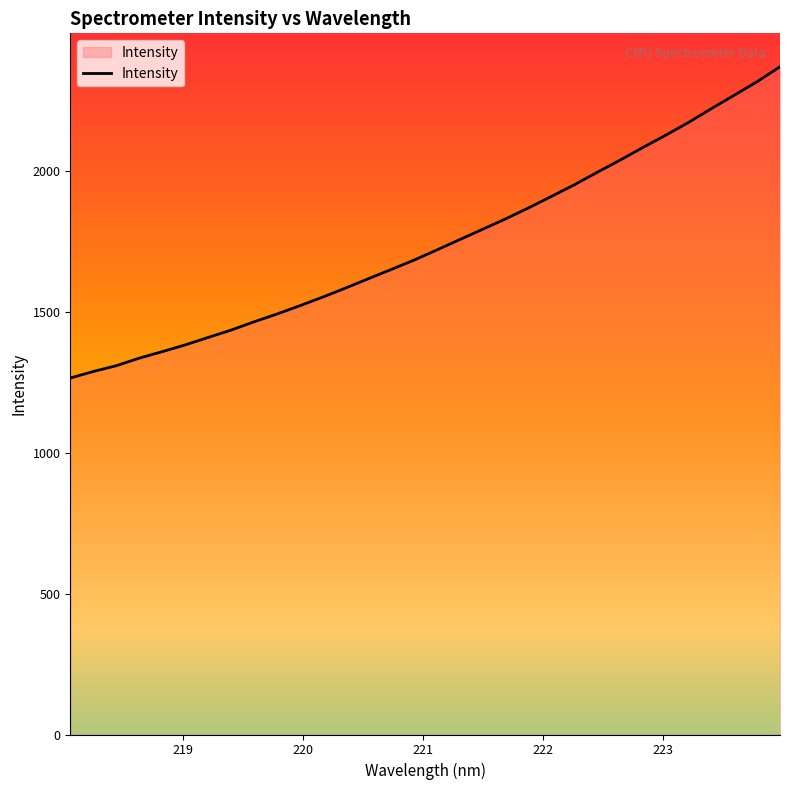

What is the difference between the maximum and minimum values?

1104.8